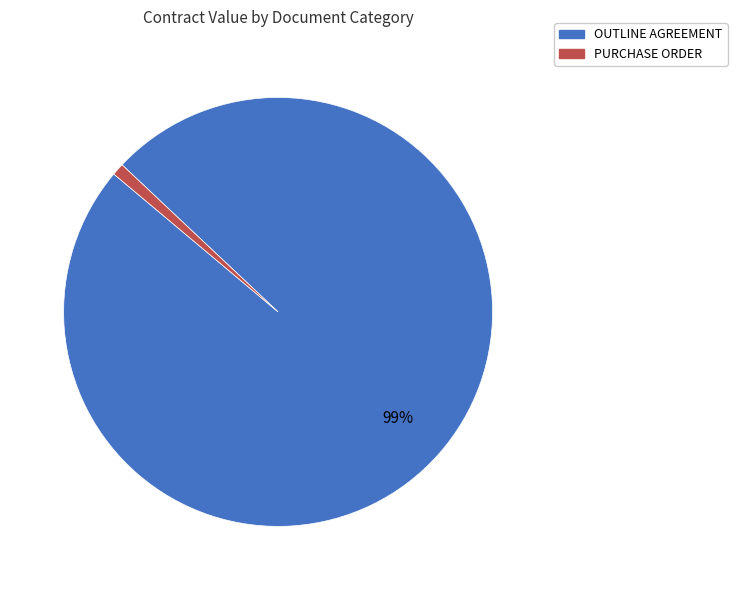

How many slices are in this pie chart?

2